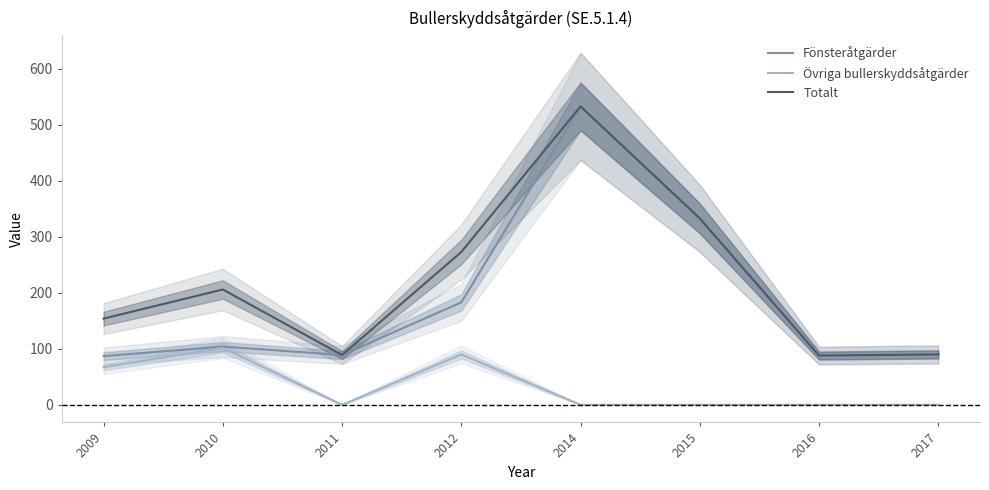

The value of Totalt at 2010 is 319. True or false?

False